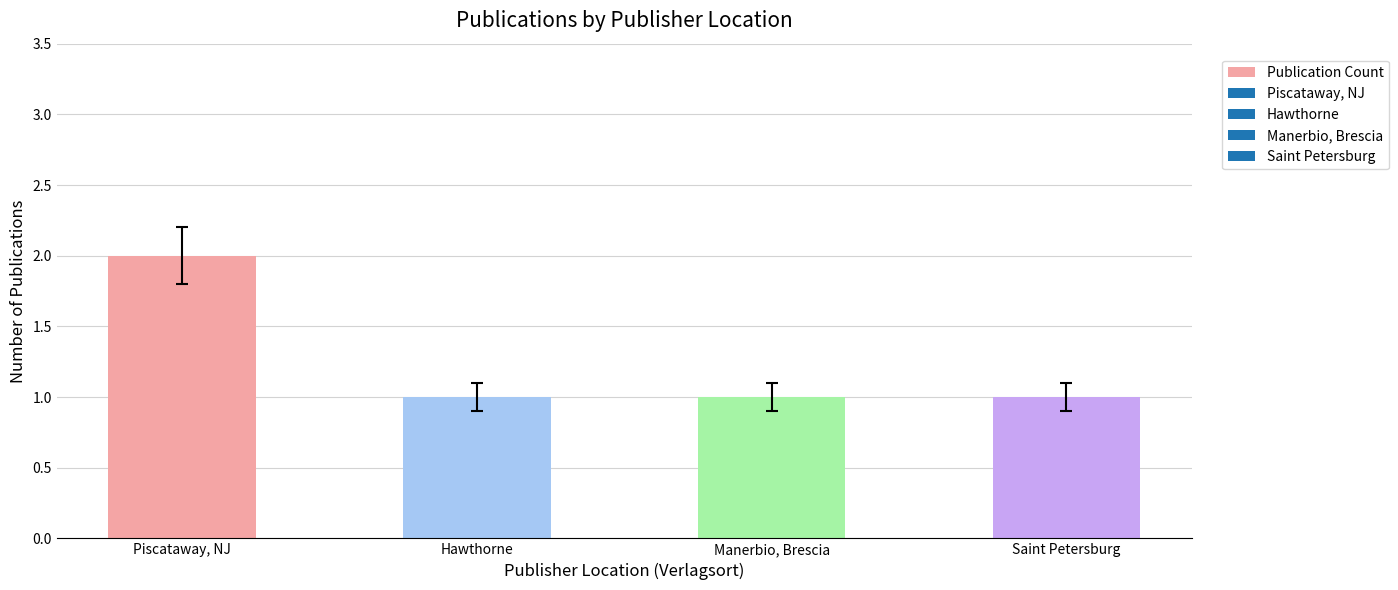

The chart shows a value of 2 at Piscataway, NJ. True or false?

True